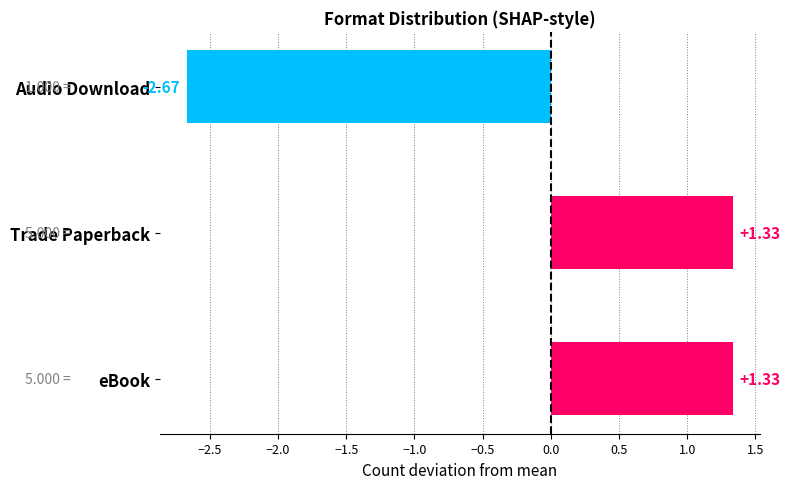

How many data points are less than 1?

1